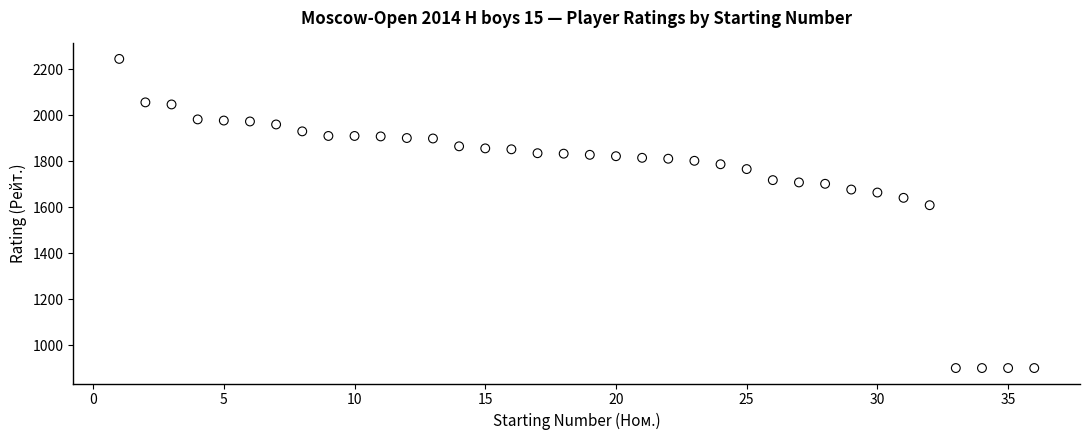

What Y value in the scatter plot is closest to 1572?

1608